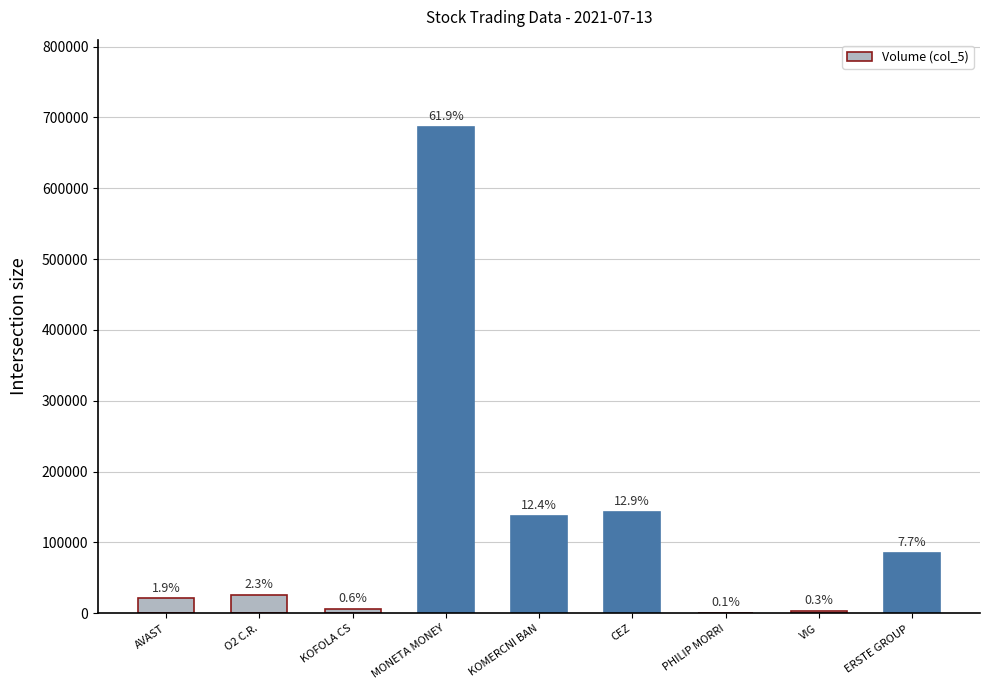

What is the difference between the second highest and minimum values?

142547